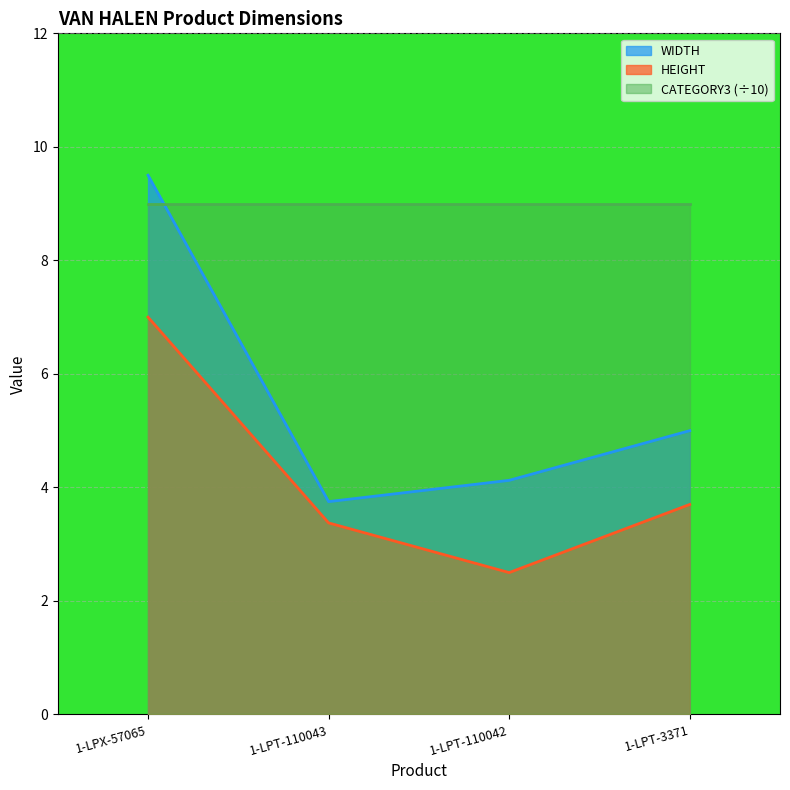

Where does the WIDTH series first go above 5?

1-LPX-57065